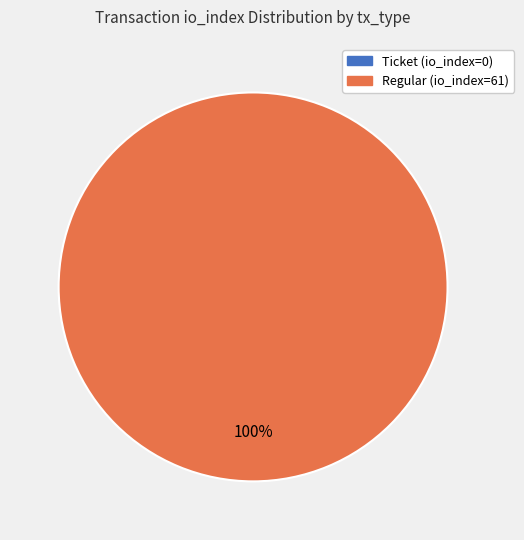

Rank the categories by value from highest to lowest.

Regular (io_index=61), Ticket (io_index=0)